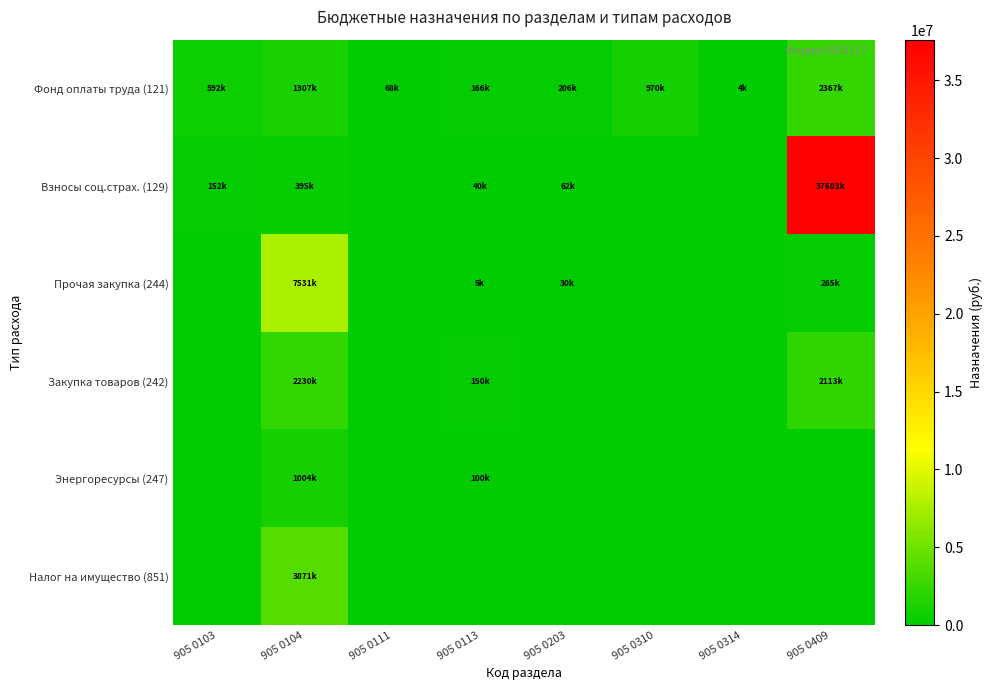

What is the spread (max minus min) of values at 905 0113?

166044